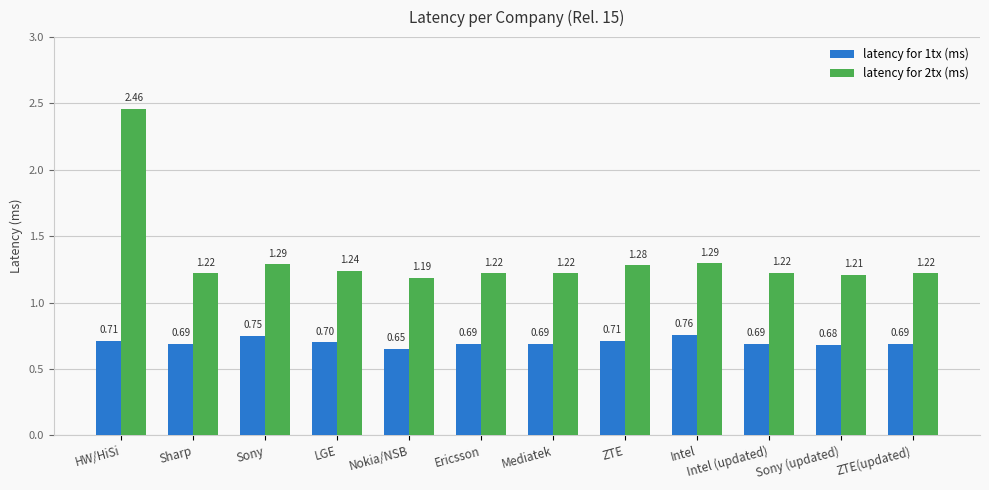

At which label does latency for 2tx (ms) reach its minimum?

Nokia/NSB